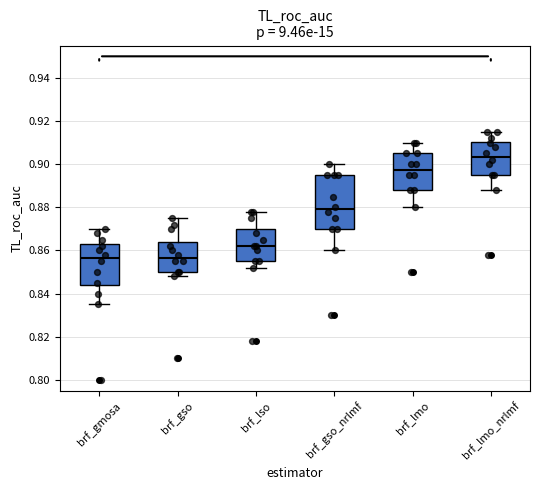

Which box is the tallest, from its lower edge to its upper edge?

brf_gso_nrlmf